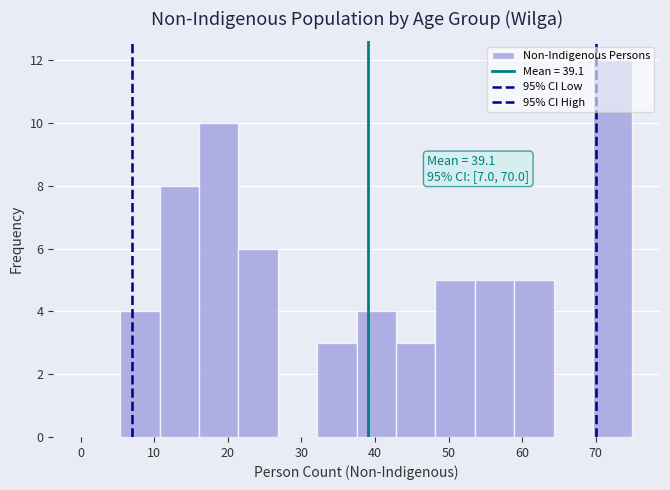

Over which range of the x-axis is the bar tallest?

70 to 75